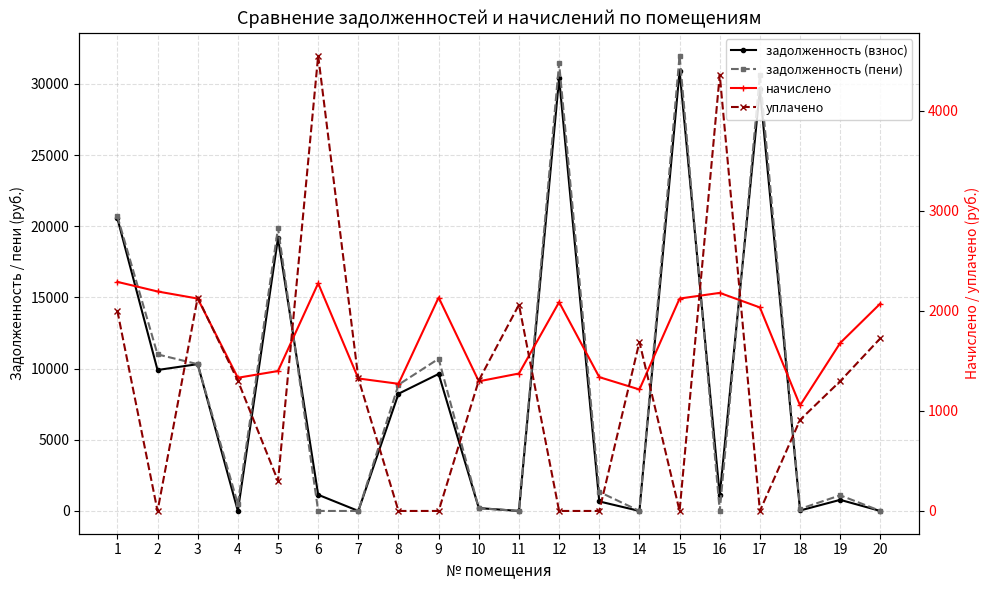

Reading left to right, transcribe all the data shown in this chart.

задолженность (взнос): 20551.7	9899.5	10312.3	0.0	19173.0	1136.8	0.6	8230.6	9623.5	201.2	0.0	30404.2	668.7	0.0	30921.3	1089.8	29628.7	32.2	779.9	0.0
задолженность (пени): 20697.2	10997.0	10309.4	479.6	19872.8	0.0	0.0	8866.4	10690.9	192.4	0.0	31448.5	1337.9	0.0	31983.4	0.0	30646.3	143.6	1099.9	0.0
начислено: 2291.0	2195.2	2124.1	1332.0	1399.5	2276.8	1324.9	1271.6	2134.7	1296.5	1374.6	2088.6	1338.4	1214.8	2124.1	2180.9	2035.3	1054.9	1680.1	2074.4
уплачено: 2000.0	0.0	2134.0	1303.0	300.0	4554.0	1326.0	0.0	0.0	1305.0	2063.0	0.0	0.0	1690.0	0.0	4362.0	0.0	911.0	1298.0	1727.0